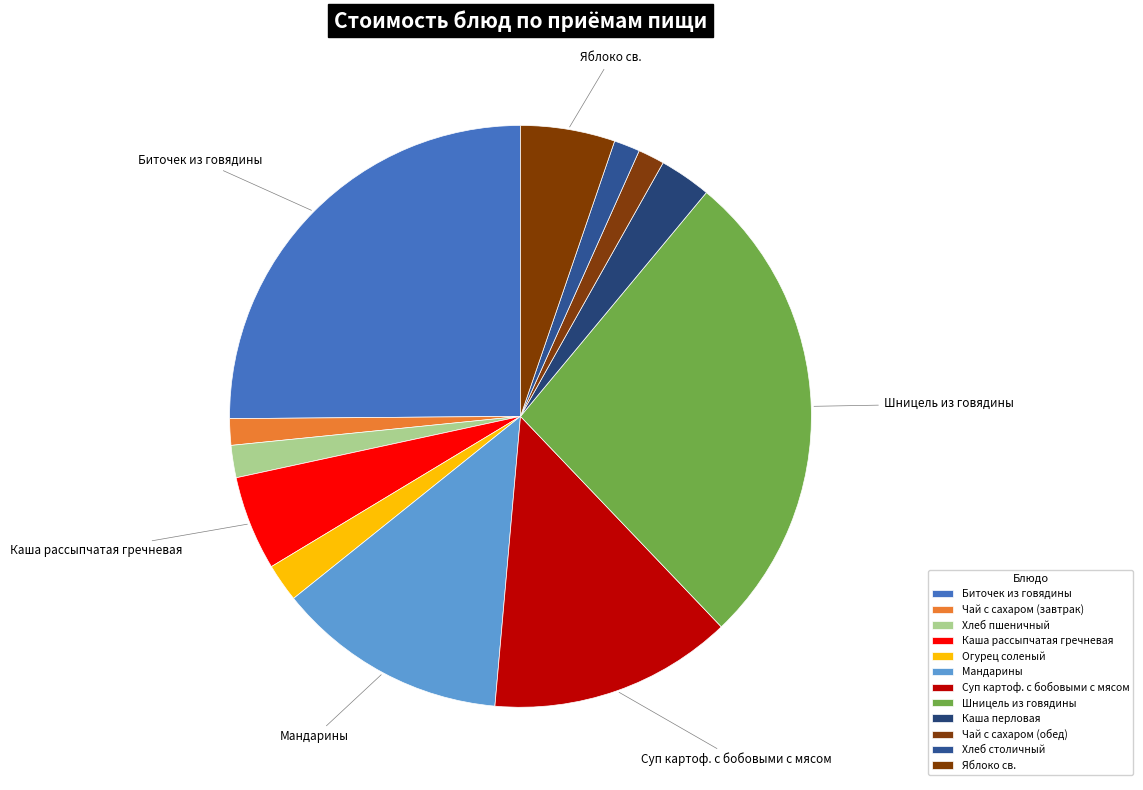

What percentage do Огурец соленый and Каша перловая together represent?

5.0%